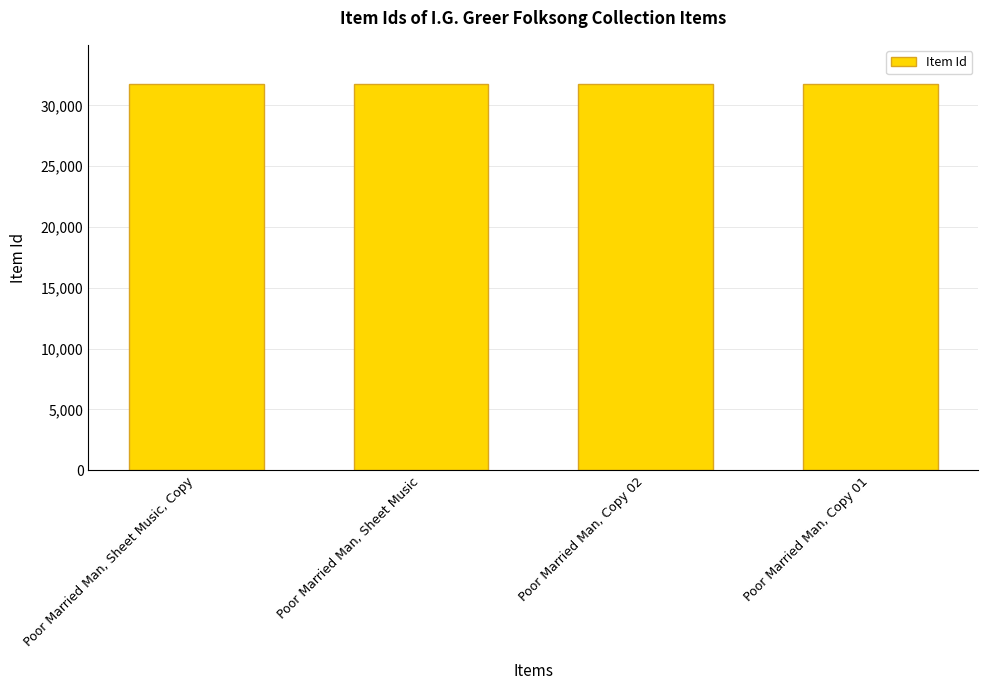

What is the minimum value shown in the chart?

31793